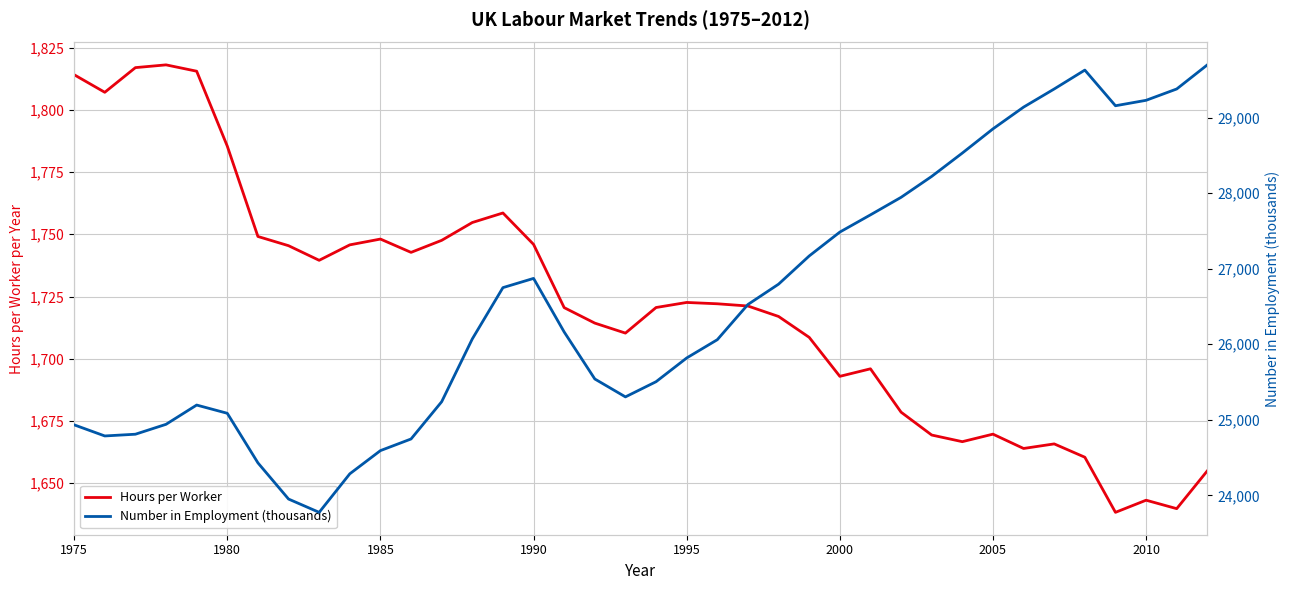

What is the lowest value of the Hours per Worker series?

1638.3